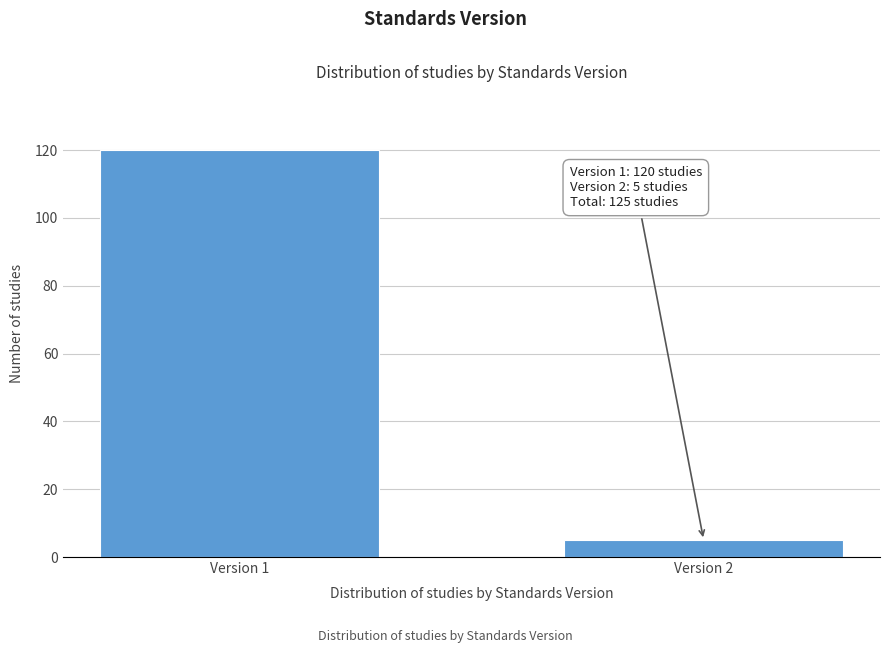

Reading right to left, what are all the values shown in this chart?

5	120